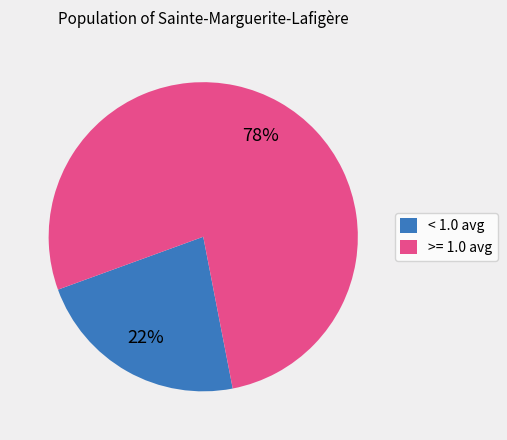

The >= 1.0 avg slice represents 77% of the pie. True or false?

True